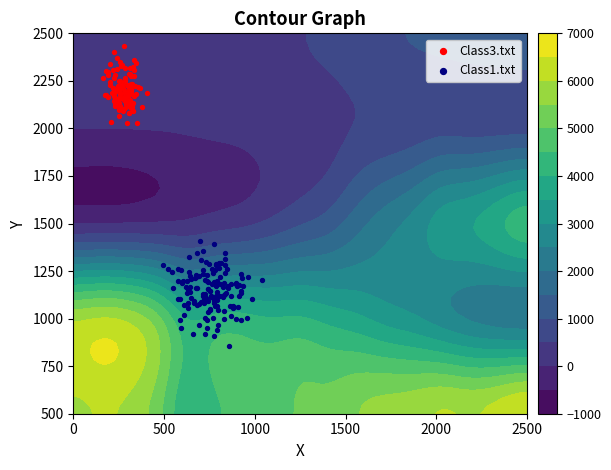

How many categories are shown in the chart?

17